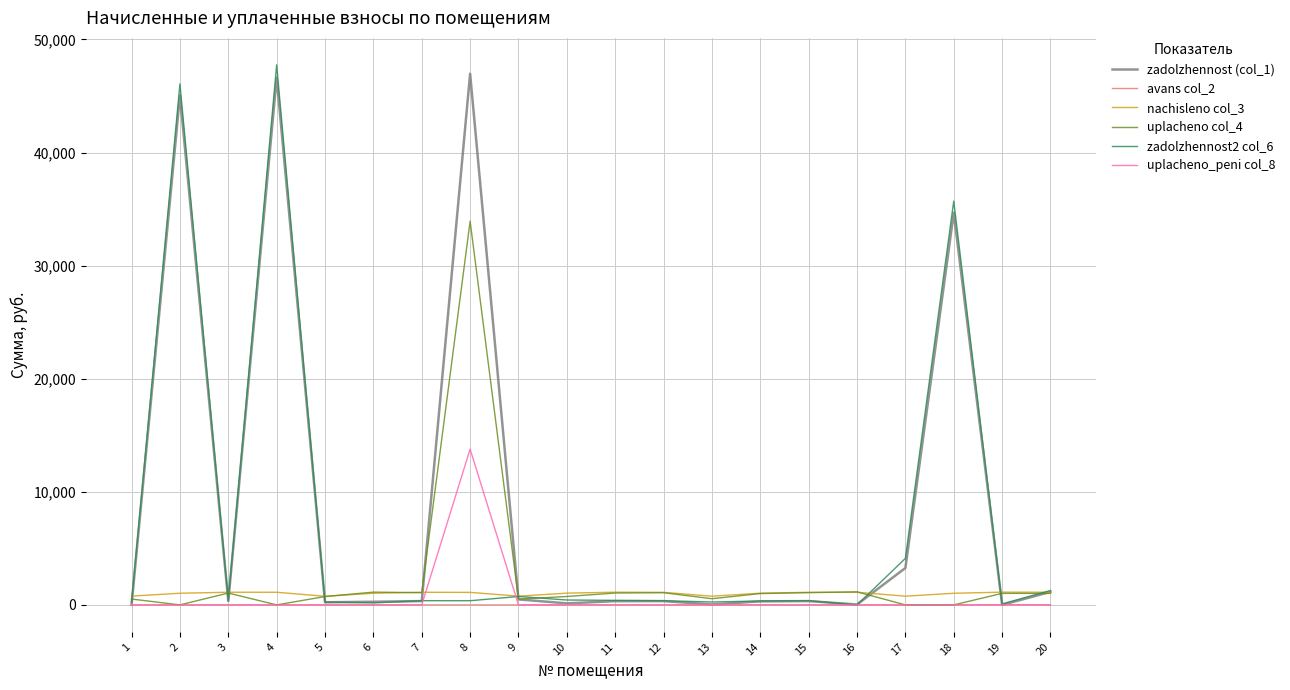

True or false: uplacheno col_4 has more than 0 points higher than both neighbors.

True